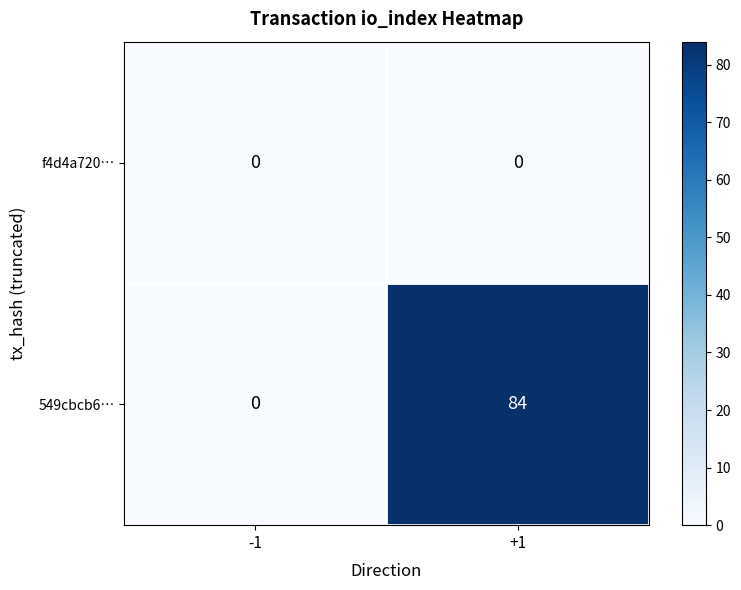

The value of 549cbcb6… at -1 is 0. True or false?

True